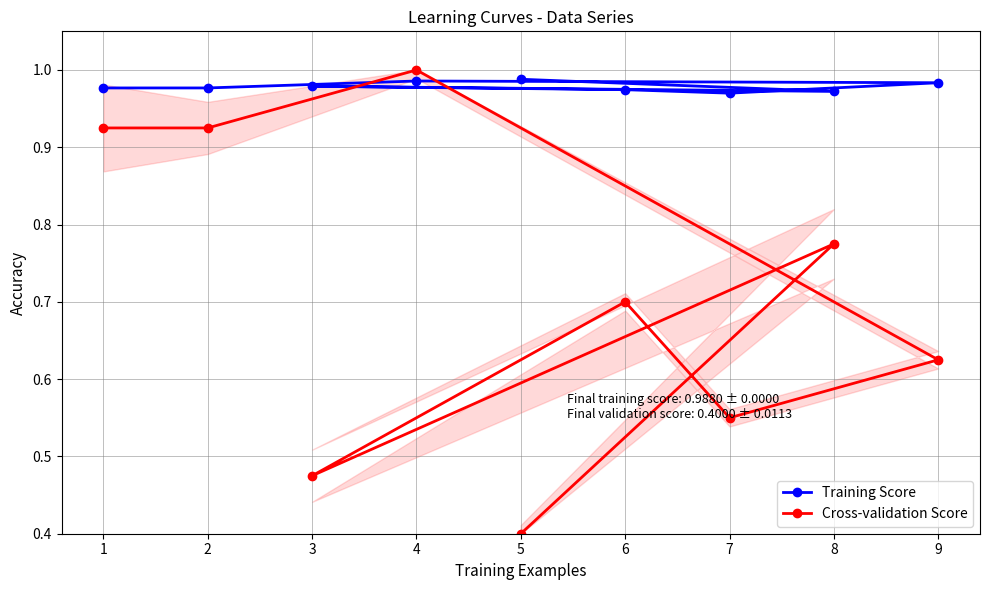

What is the lowest value of the Training Score series?

1.0